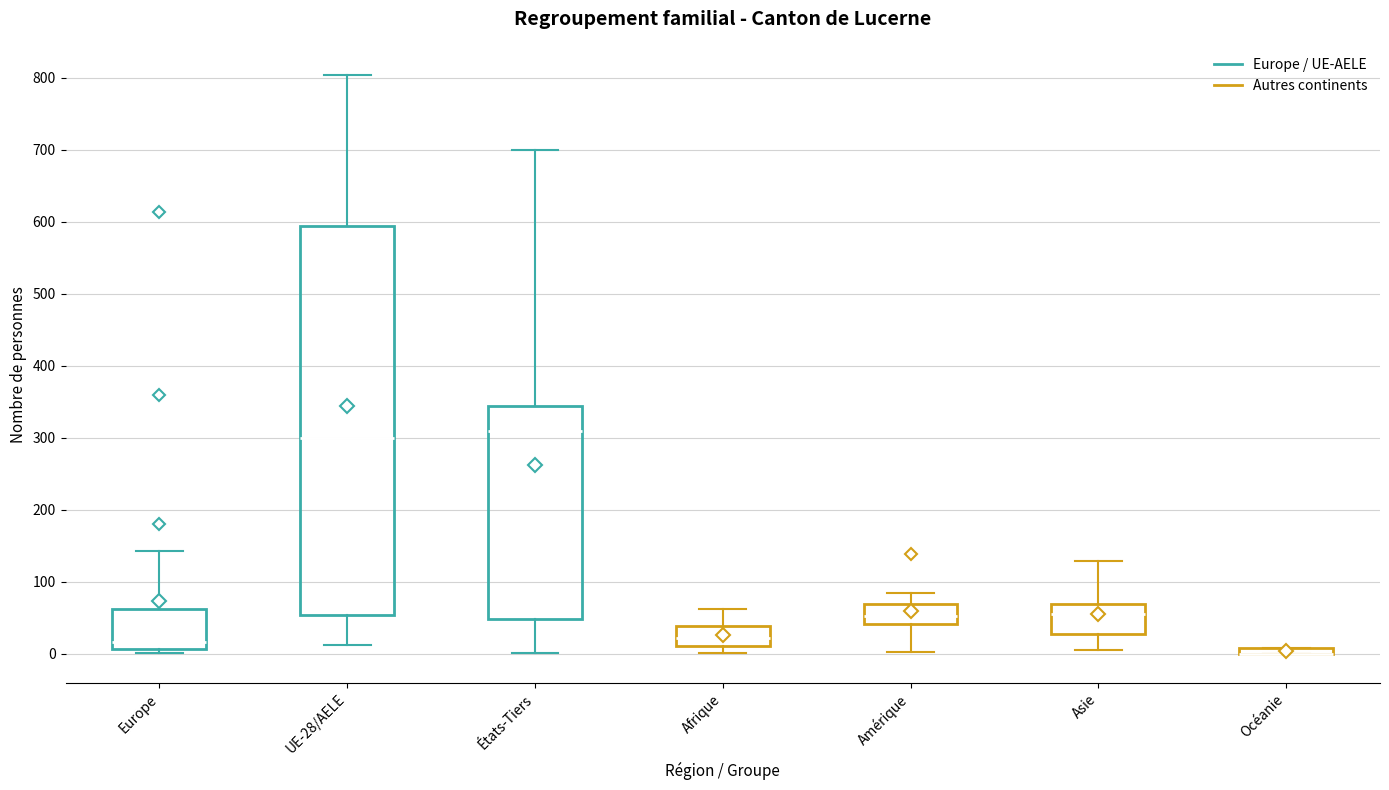

Where is the lower edge of the box for UE-28/AELE on the y-axis? The values are not printed on the chart, so give them approximately, as read against the axis.

50